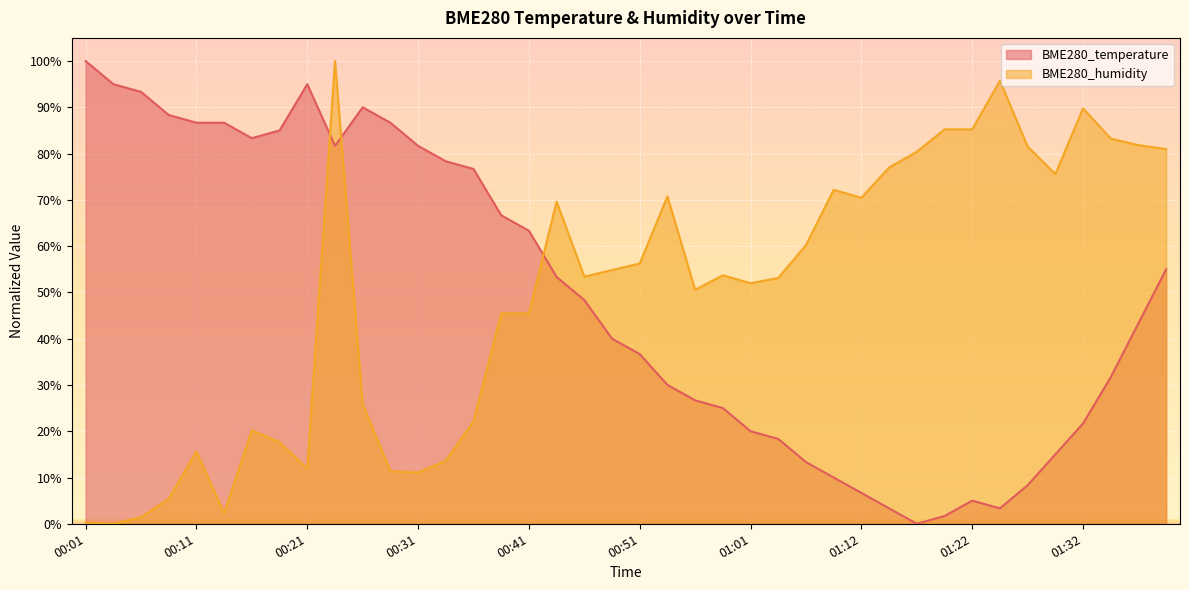

Between 01:07 and 00:59, which is larger?

00:59